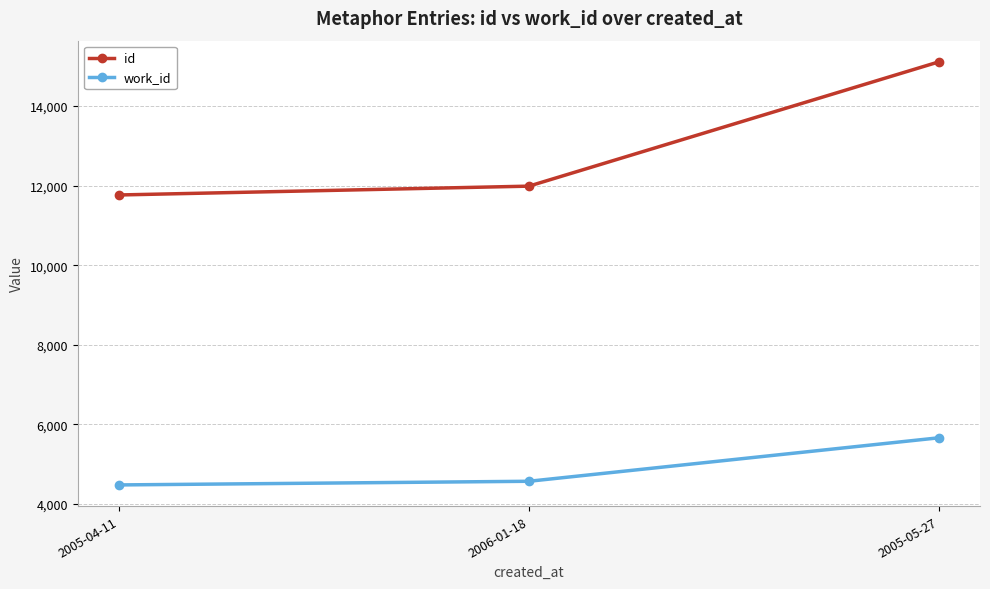

What is the highest value of the id series?

15114